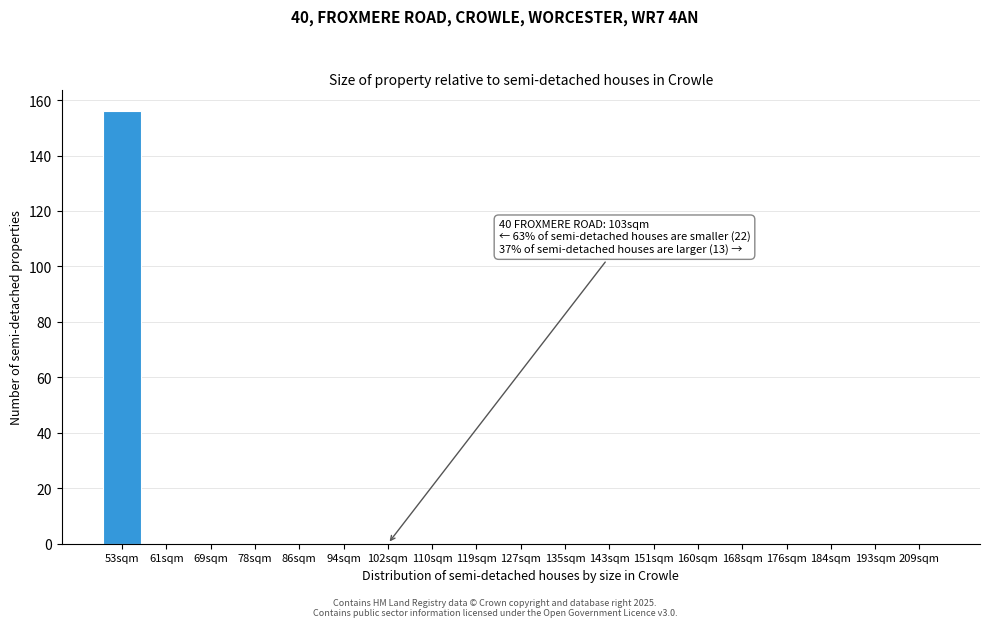

Reading left to right, list all the values displayed in this chart.

53sqm=156	61sqm=0	69sqm=0	78sqm=0	86sqm=0	94sqm=0	102sqm=0	110sqm=0	119sqm=0	127sqm=0	135sqm=0	143sqm=0	151sqm=0	160sqm=0	168sqm=0	176sqm=0	184sqm=0	193sqm=0	209sqm=0